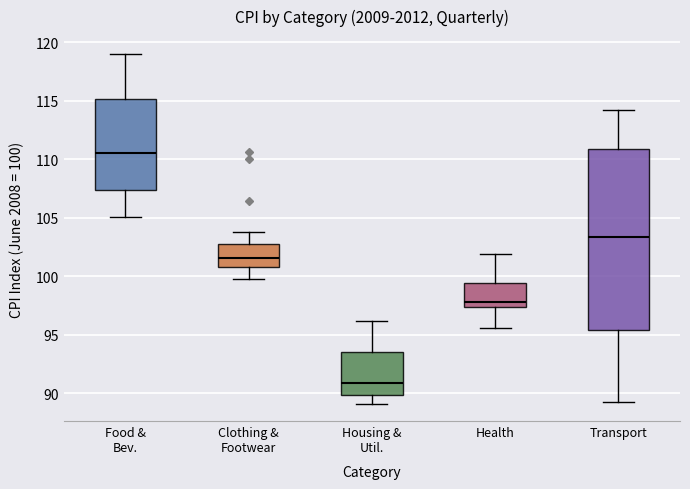

Reading left to right, transcribe this box plot: for each box, give where its median line is, the range the box spans, and where its two whiskers end, as read against the y-axis. The values are not printed on the chart, so give them approximately, as read against the axis.

Food & Bev.: median 110.5, box 107.5 to 115.0, whiskers 105.0 to 119.0
Clothing & Footwear: median 101.5, box 101.0 to 103.0, whiskers 100.0 to 104.0
Housing & Util.: median 91.0, box 90.0 to 93.5, whiskers 89.0 to 96.0
Health: median 98.0, box 97.5 to 99.5, whiskers 95.5 to 102.0
Transport: median 103.5, box 95.5 to 111.0, whiskers 89.5 to 114.0